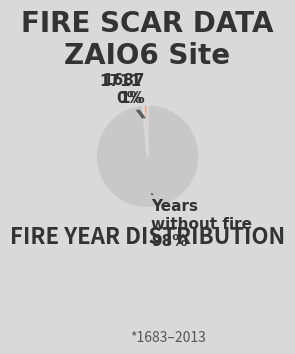

How many slices are in this pie chart?

3